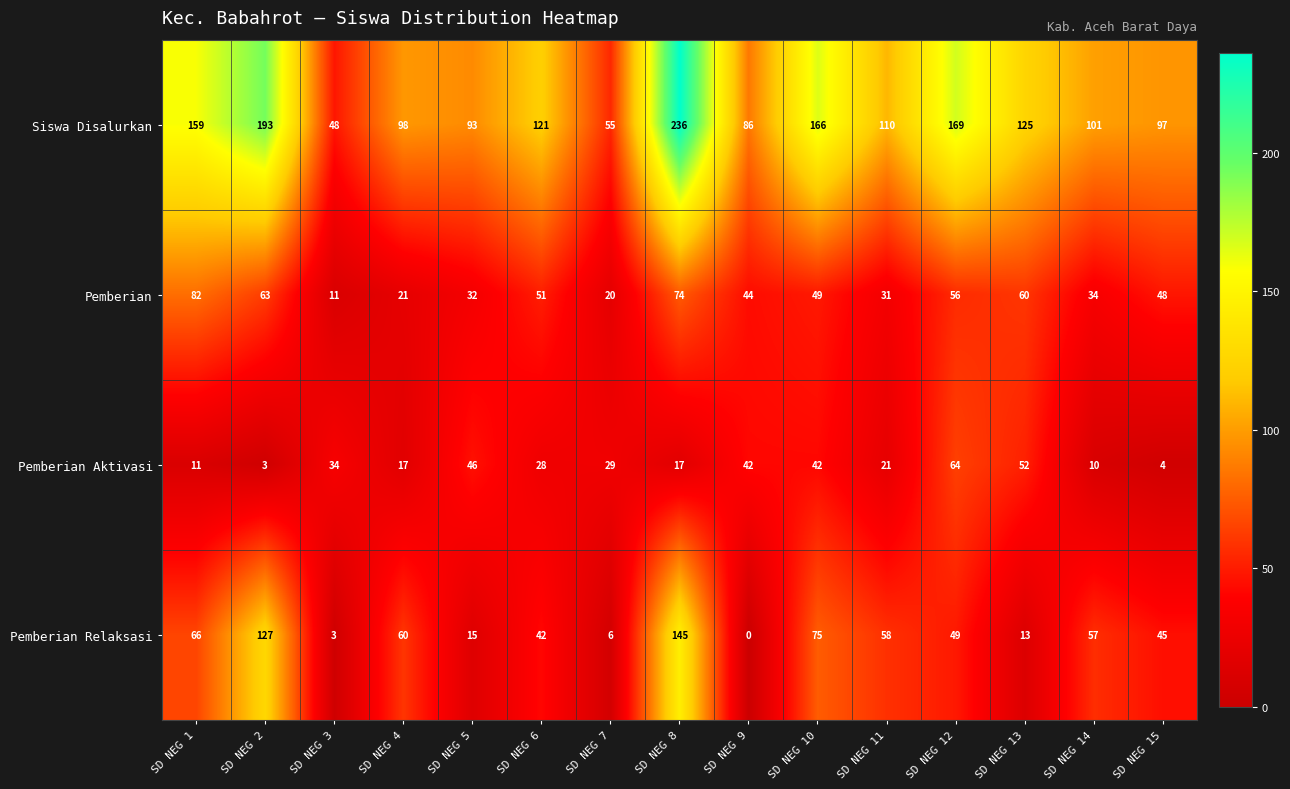

Which series has the largest total across all categories?

Siswa Disalurkan